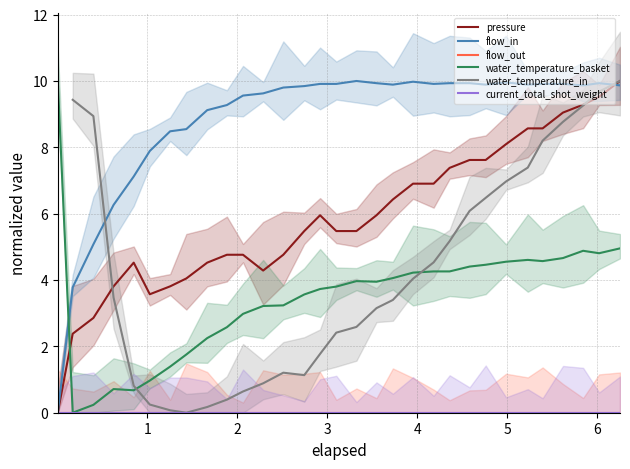

Which series ends up on top after the final intersection of flow_in and water_temperature_basket?

flow_in